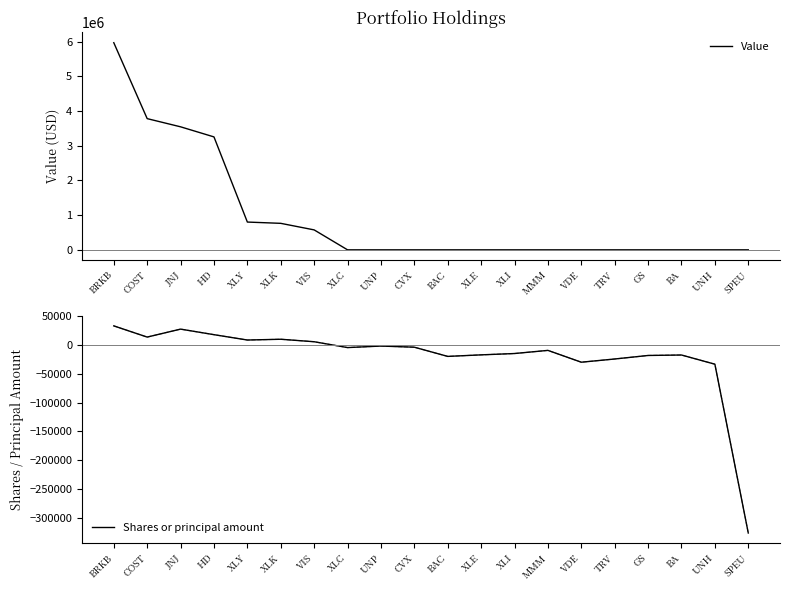

True or false: Value has more than 0 points higher than both neighbors.

False